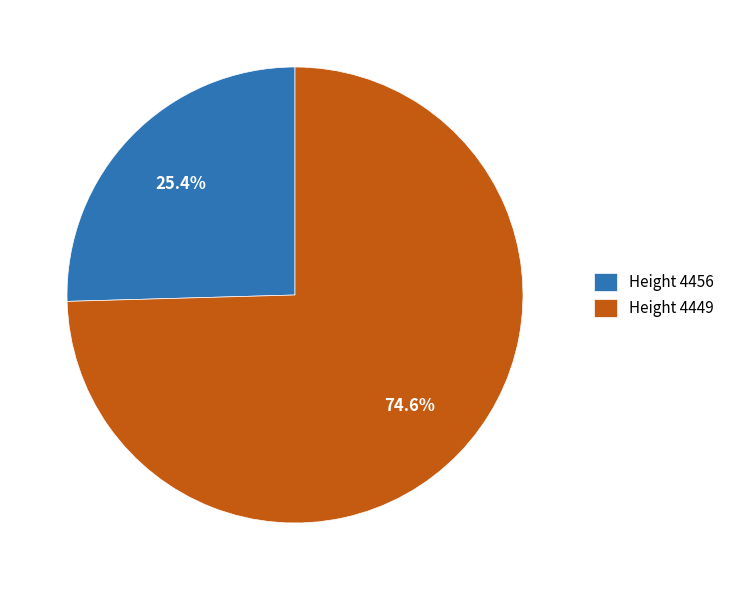

Does any single category account for the majority?

Yes